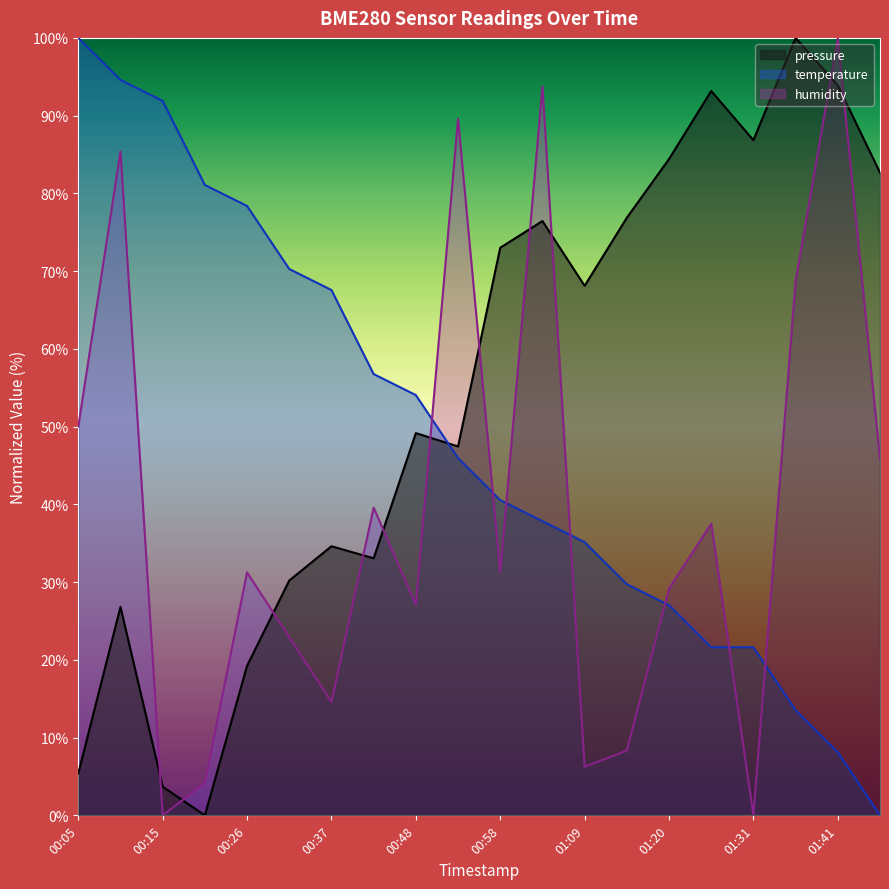

At which category is the sum across all series the highest?

01:04